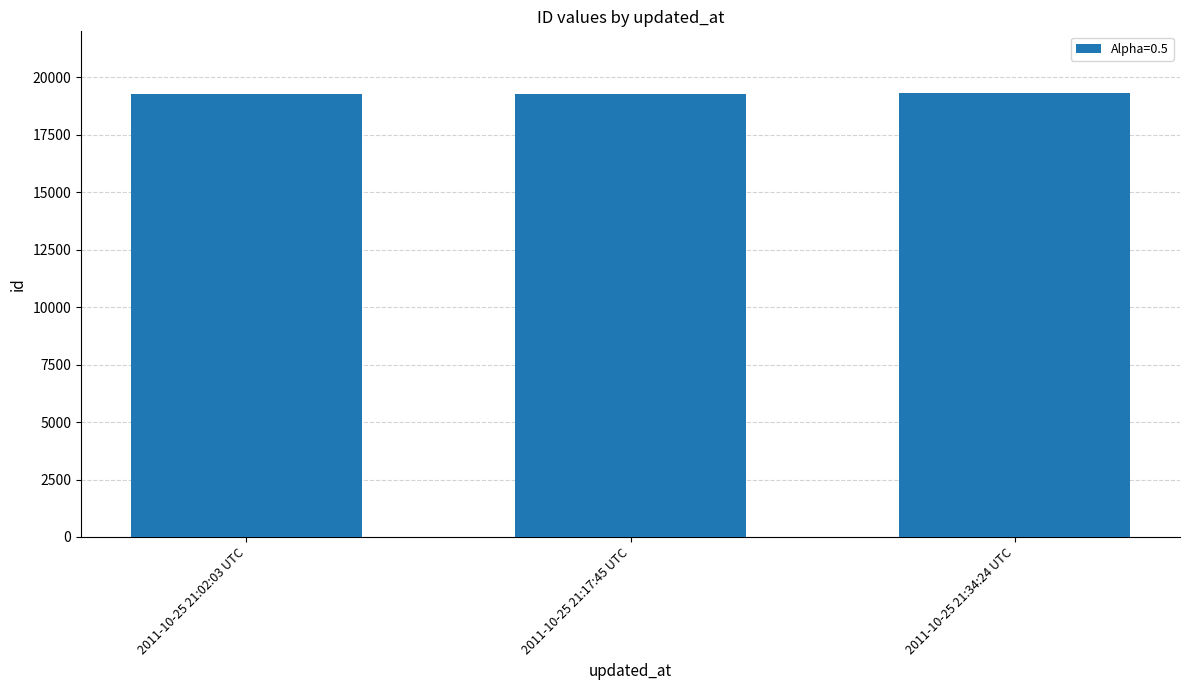

The value at 2011-10-25 21:17:45 UTC is 28582. True or false?

False